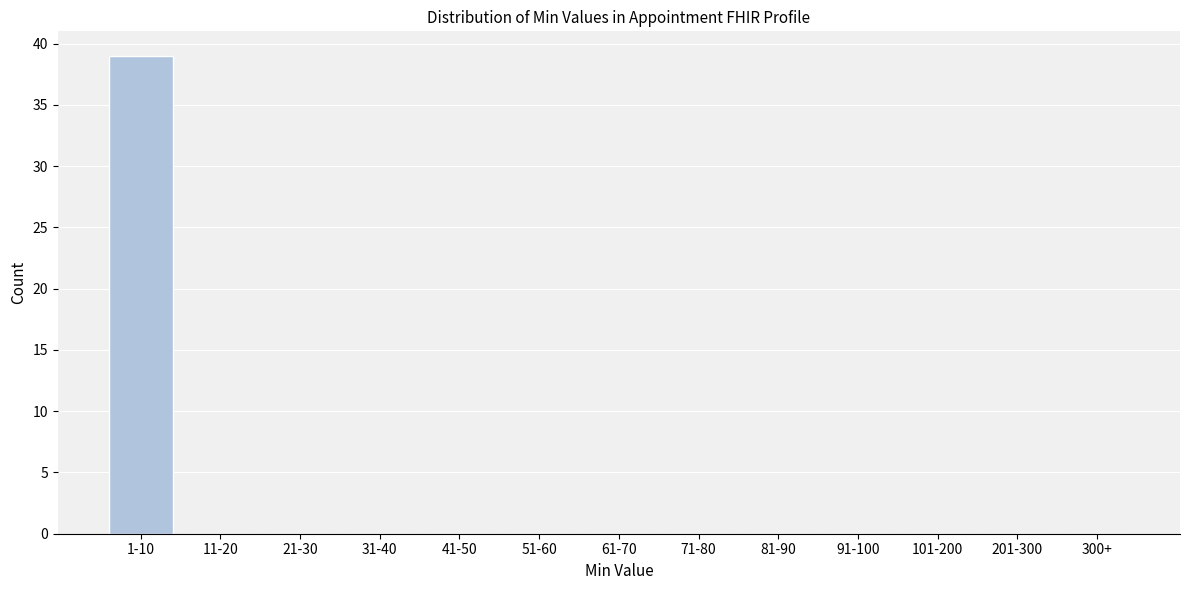

Reading right to left, what are all the values shown in this chart?

300+=0	201-300=0	101-200=0	91-100=0	81-90=0	71-80=0	61-70=0	51-60=0	41-50=0	31-40=0	21-30=0	11-20=0	1-10=39